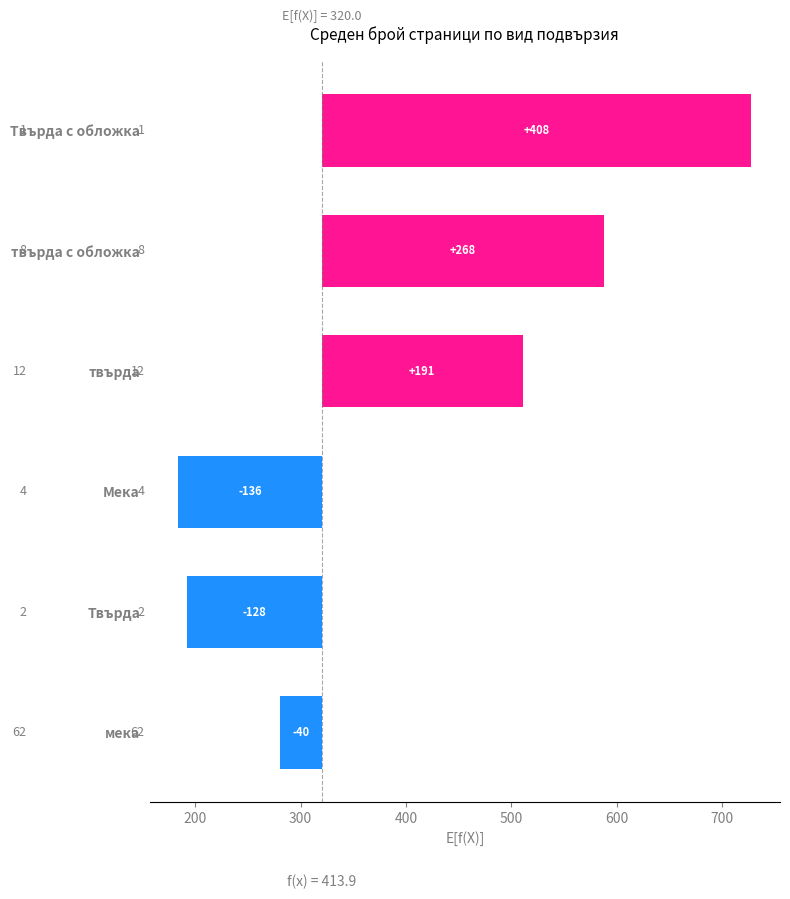

What is the greatest value displayed?

408.0